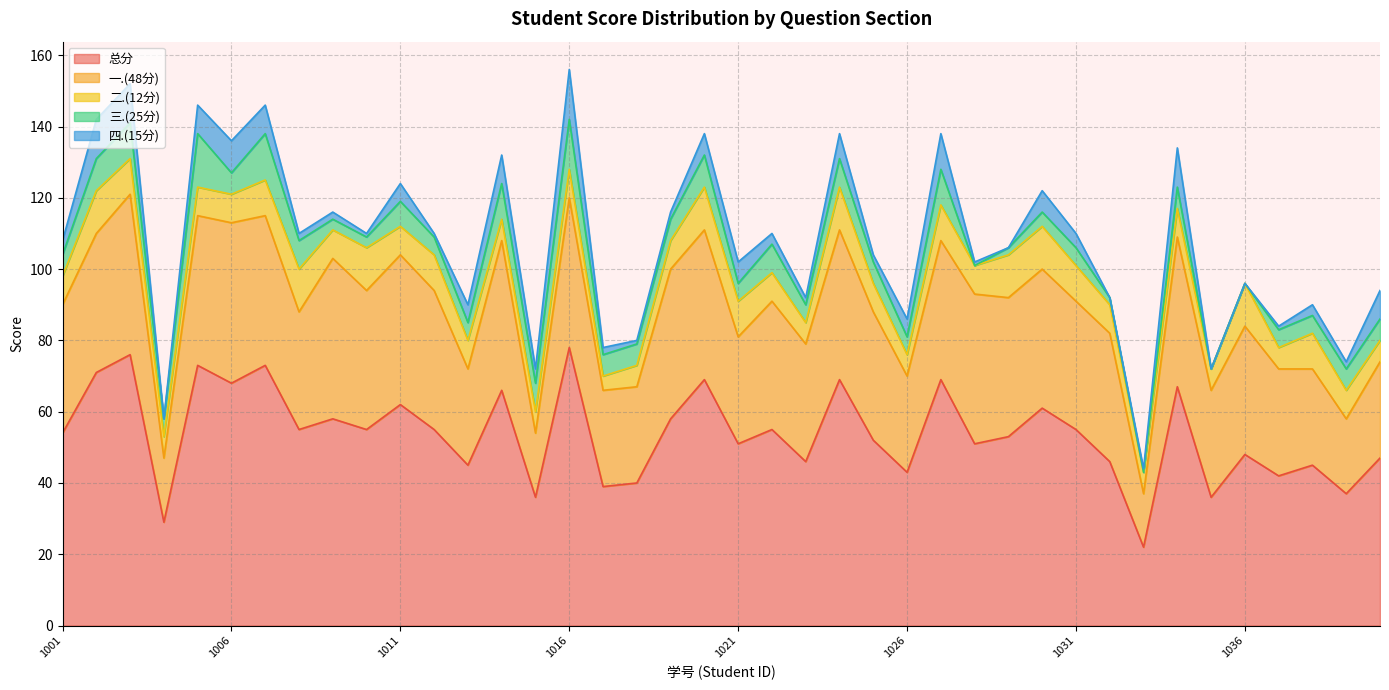

True or false: 三.(25分) and 一.(48分) cross at least once.

False